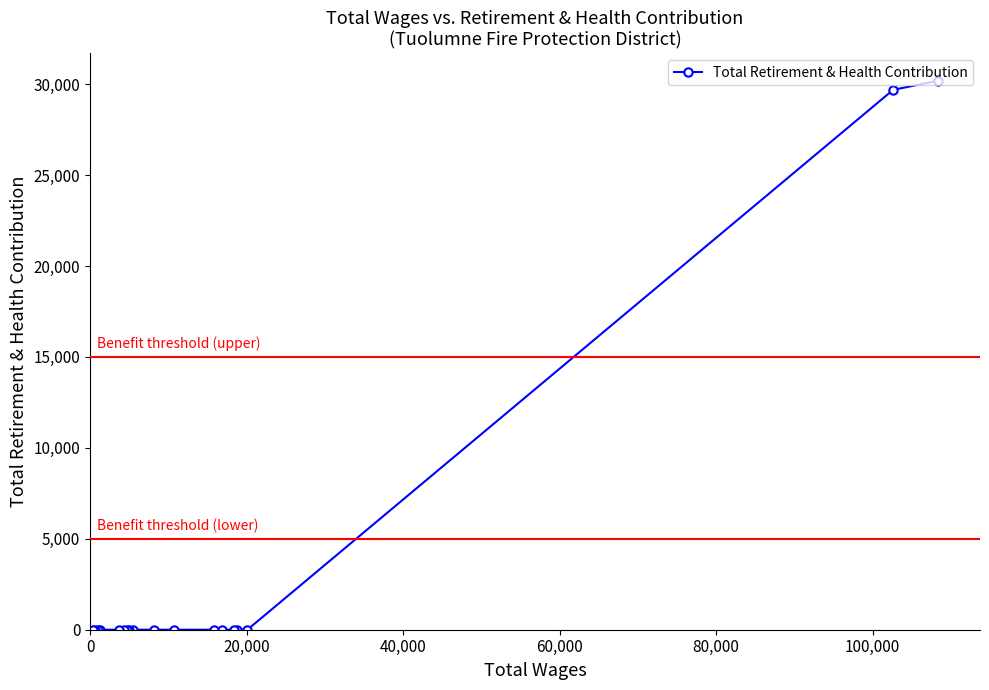

What is the maximum value shown in the chart?

30184